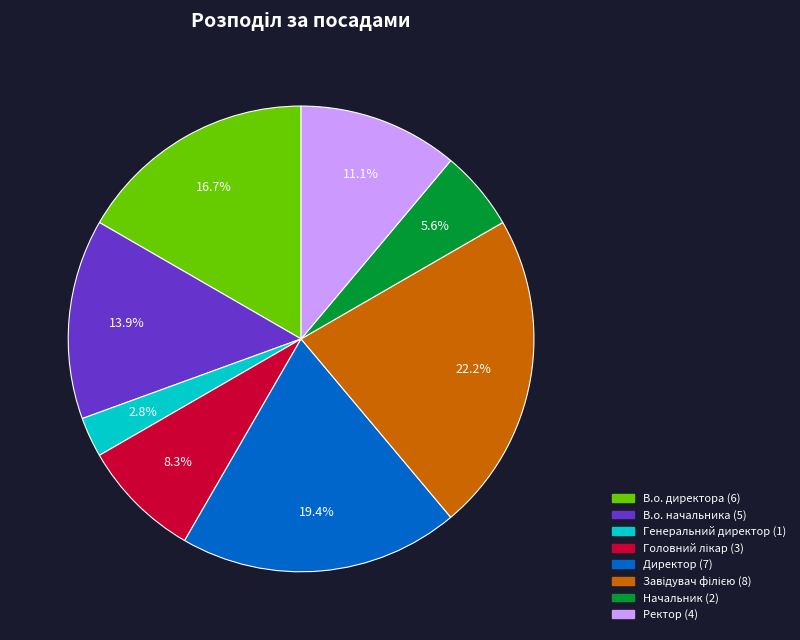

What is the smallest slice in the pie chart?

Генеральний директор